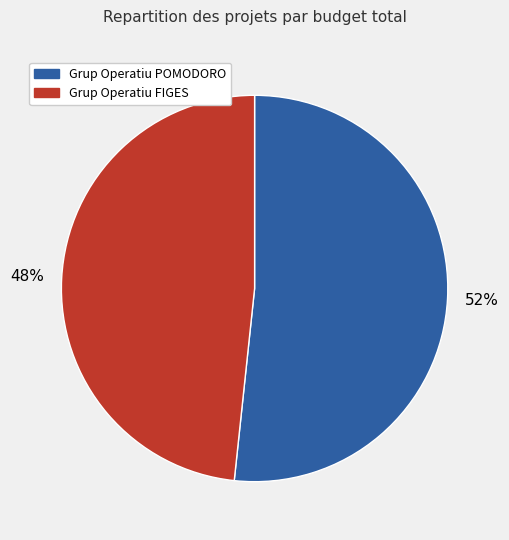

How many slices are in this pie chart?

2